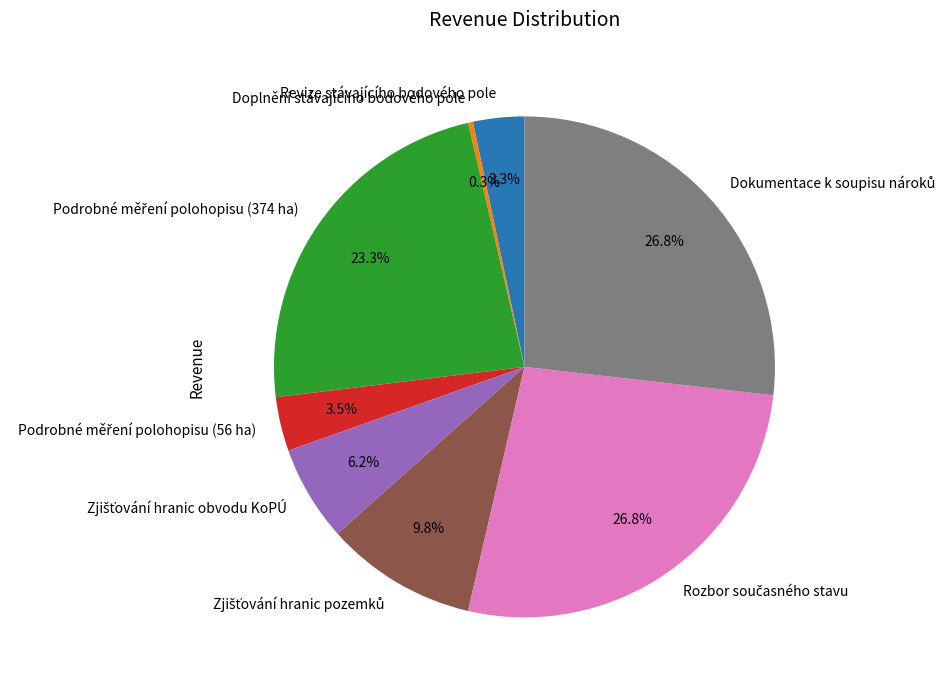

Count the number of slices in the pie.

8